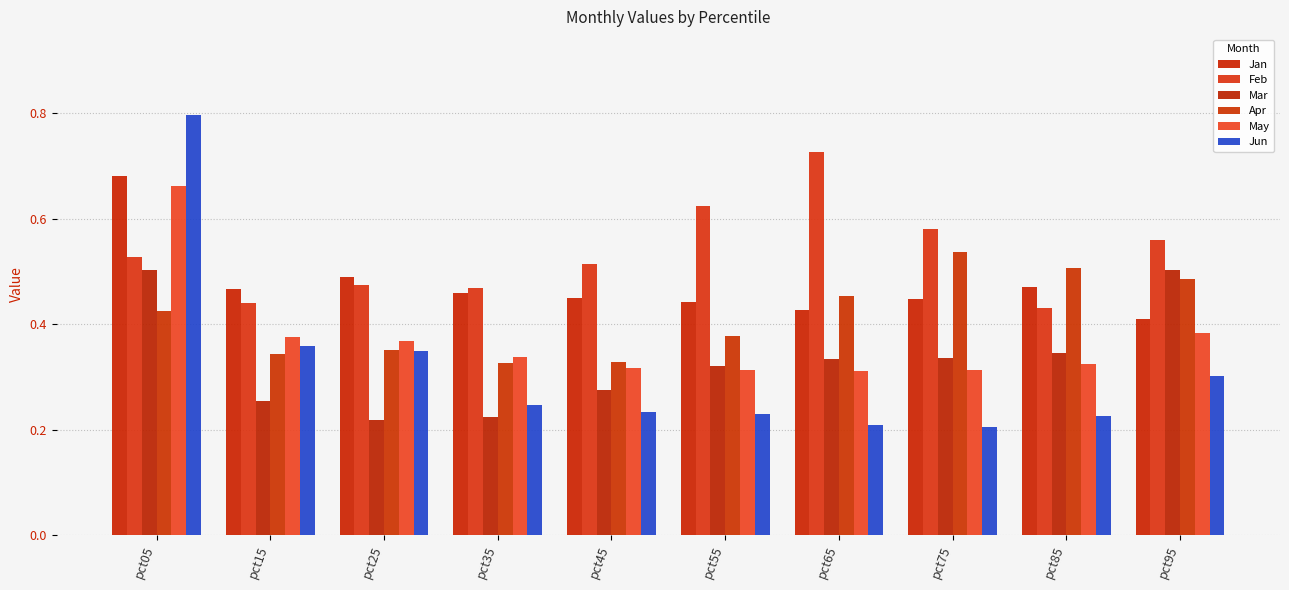

What is the greatest value displayed?

0.8